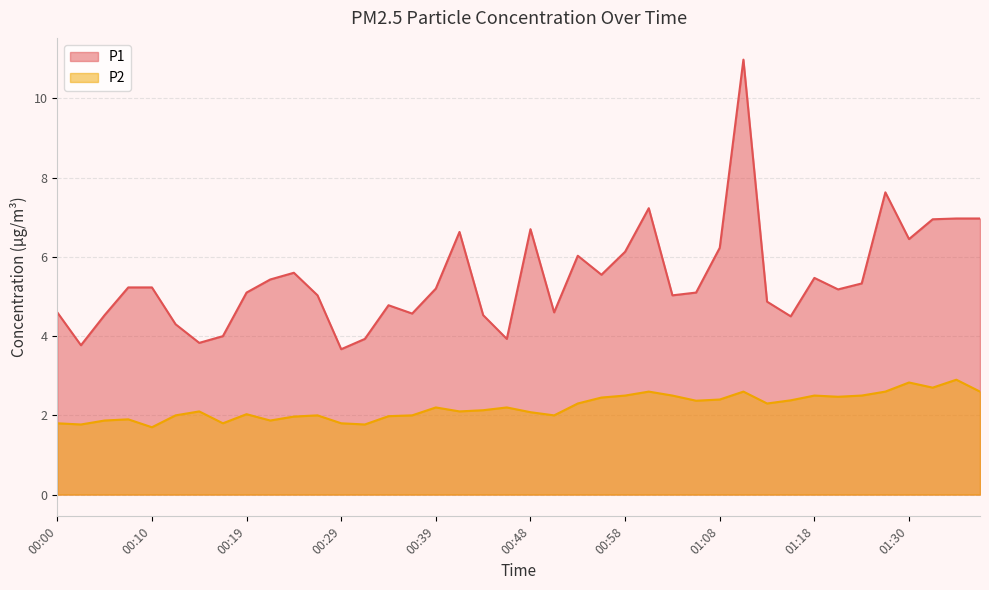

At which label is P1 closest to 7?

01:35